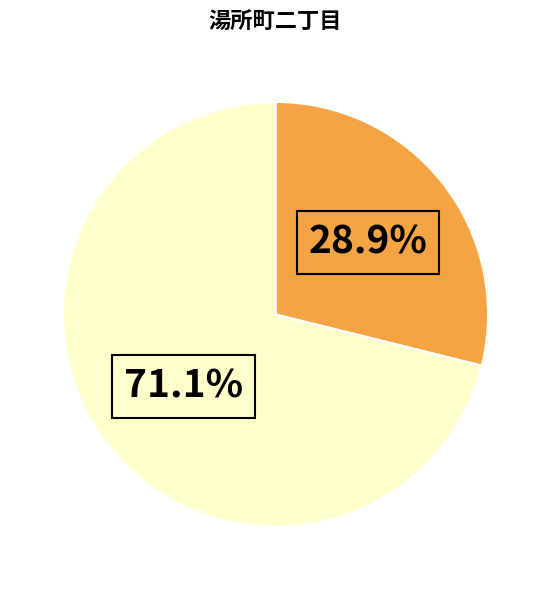

Does any single category account for the majority?

Yes